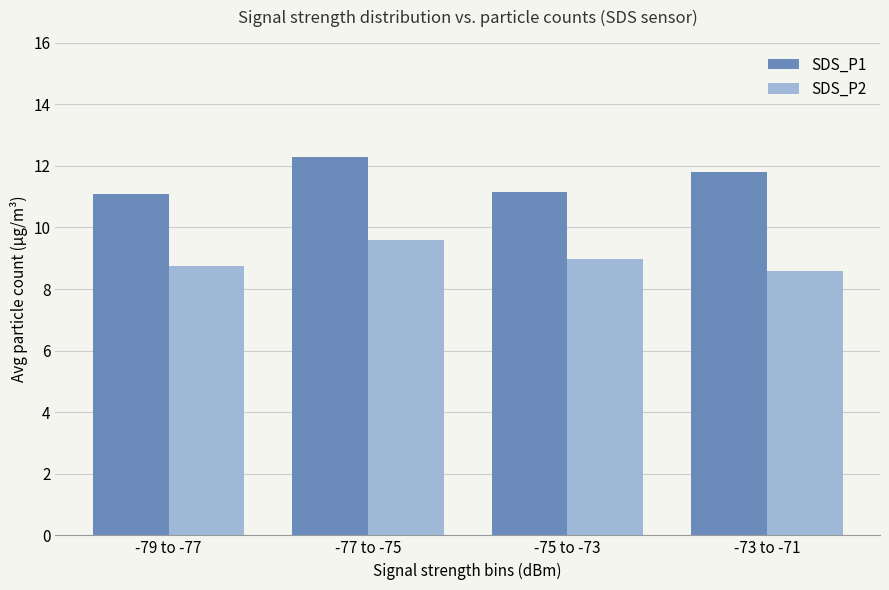

Is it true that SDS_P1 equals 7.4 at -77 to -75?

False